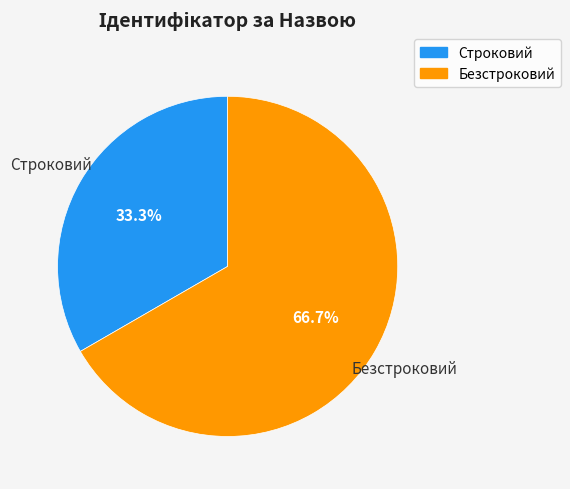

How many slices are in this pie chart?

2